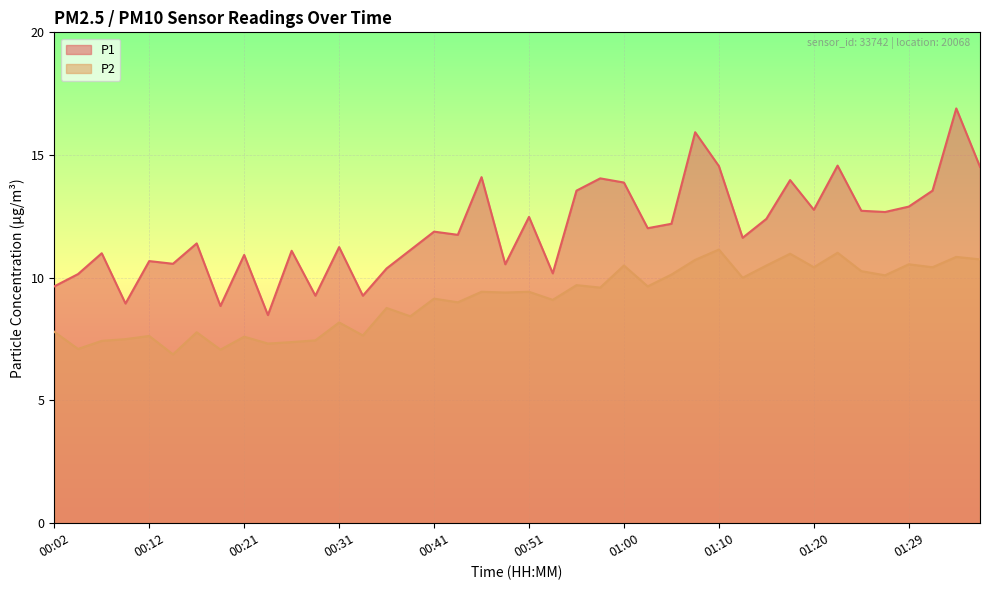

The P1 series shows 14.0 at 00:12. True or false?

False